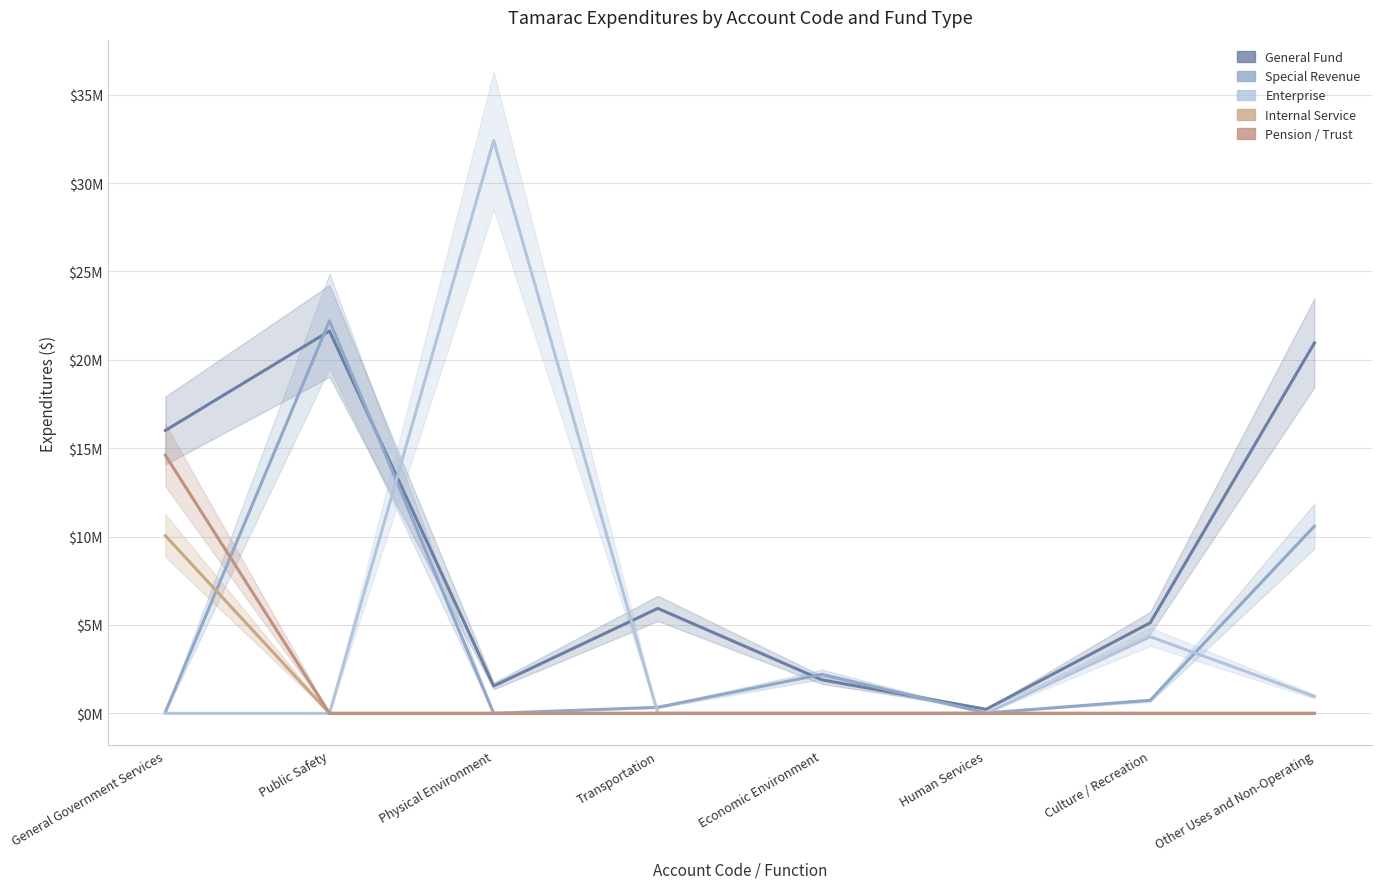

True or false: Pension / Trust has a value of 0 at Physical Environment.

True